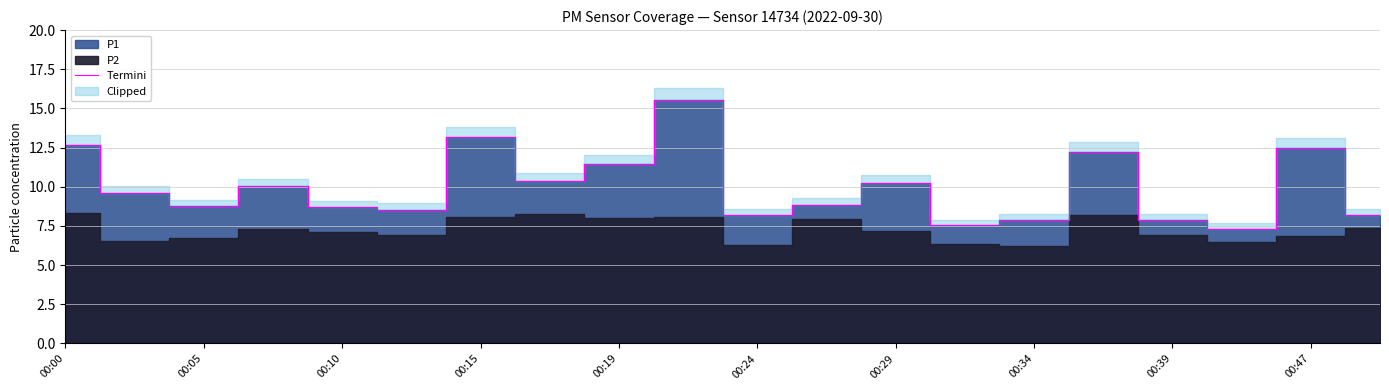

True or false: Termini has a value of 13.2 at 00:34.

False